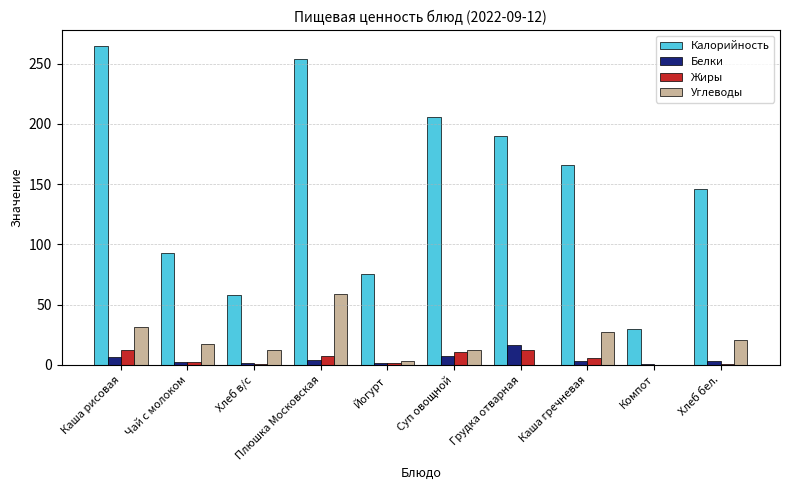

Which series changed the most between Йогурт and Суп овощной?

Калорийность